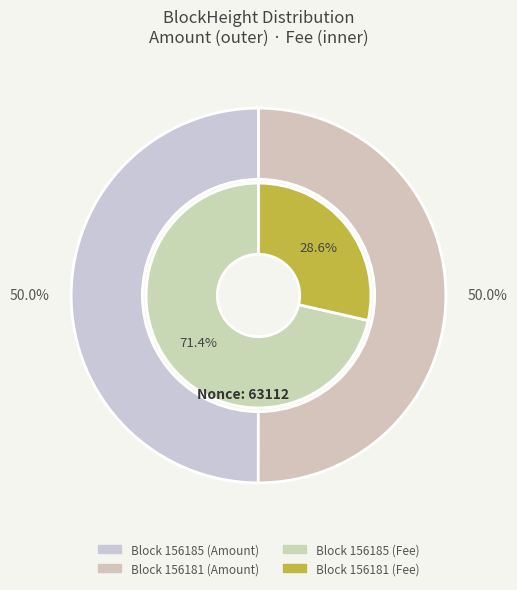

How many slices are in this pie chart?

2